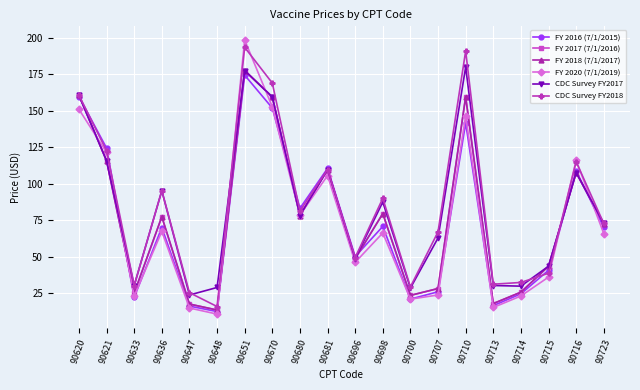

At which label does FY 2018 (7/1/2017) first exceed 77?

90620